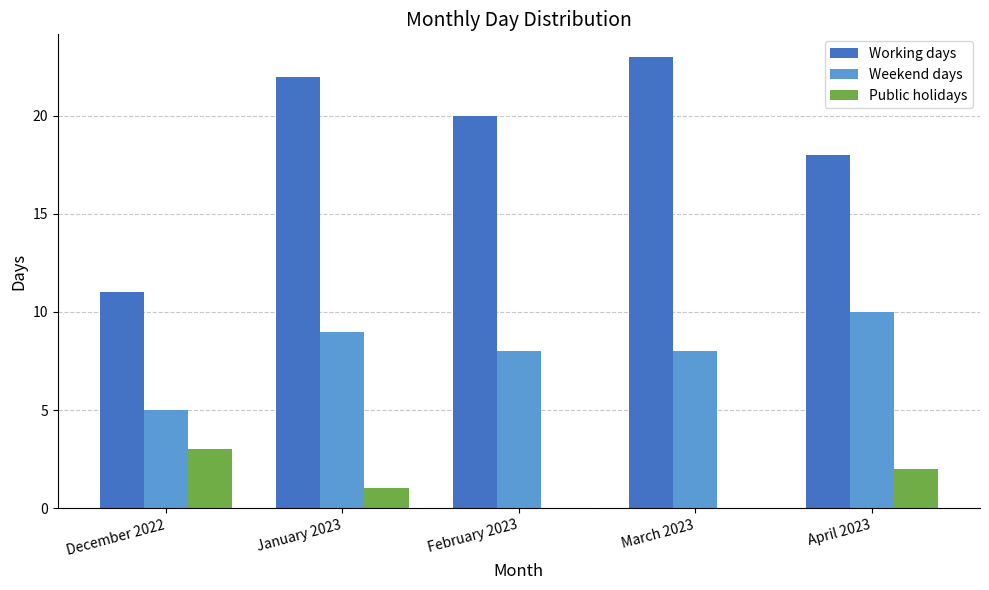

How many groups of bars are there?

5